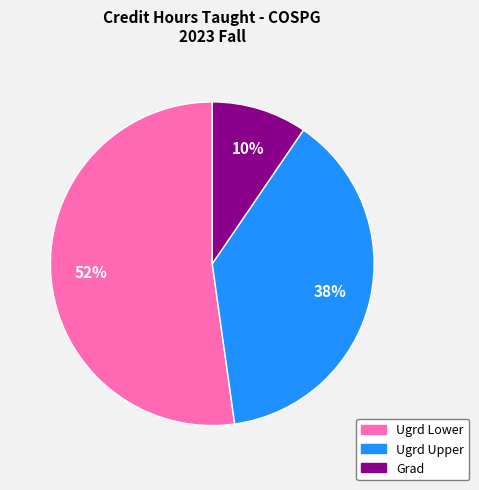

Which category has the smallest portion of the pie?

Grad